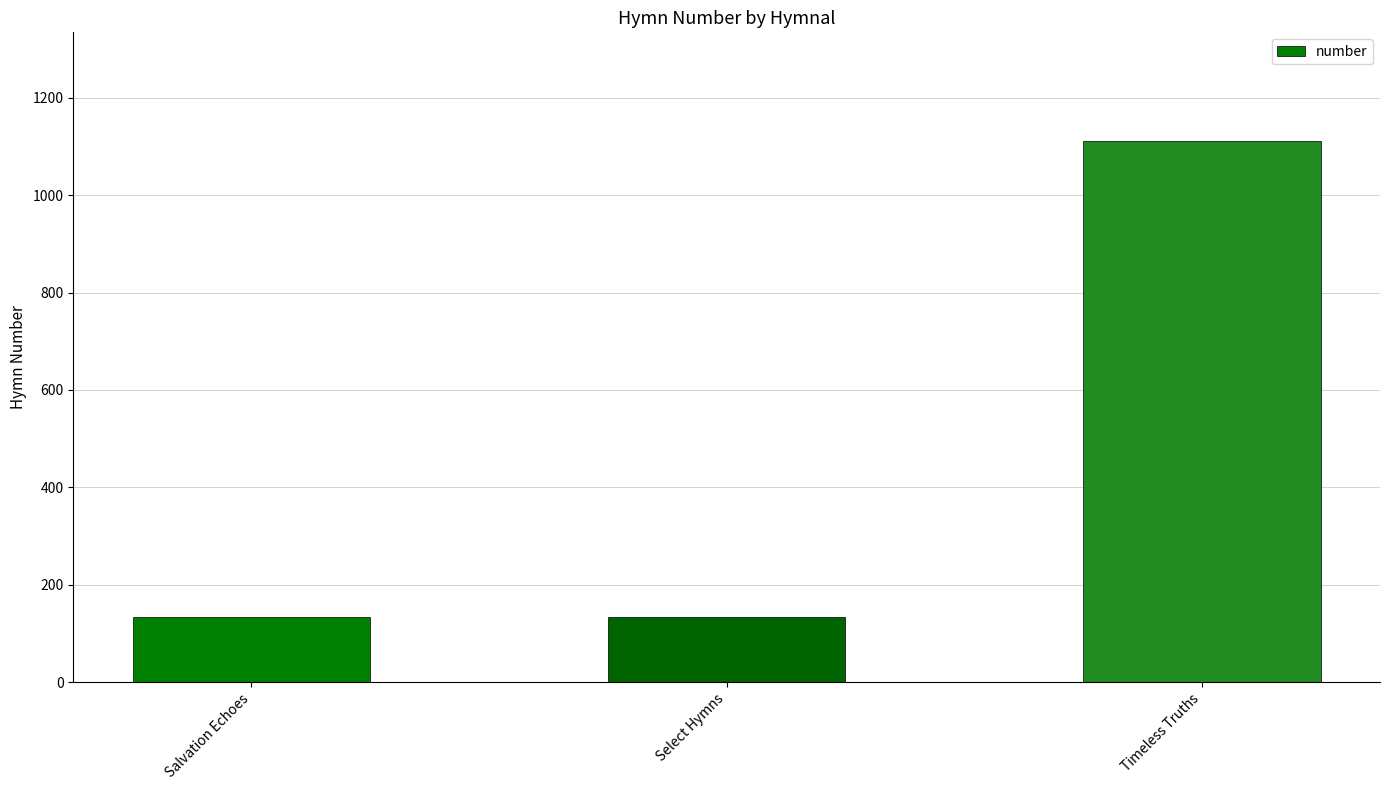

What is the smallest value displayed?

133